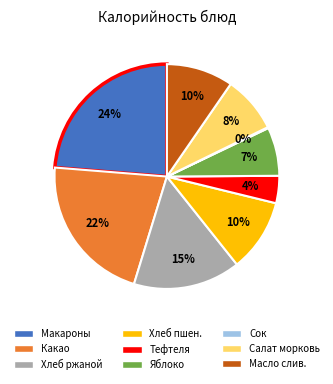

To the nearest percent, what is the difference between the largest and smallest slice percentages?

24%